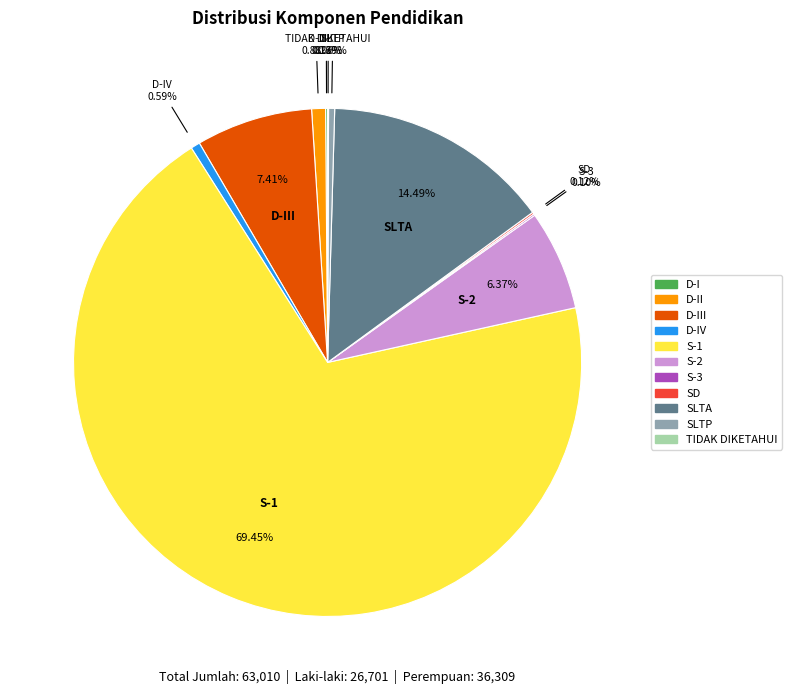

Is there a majority slice in this chart?

Yes